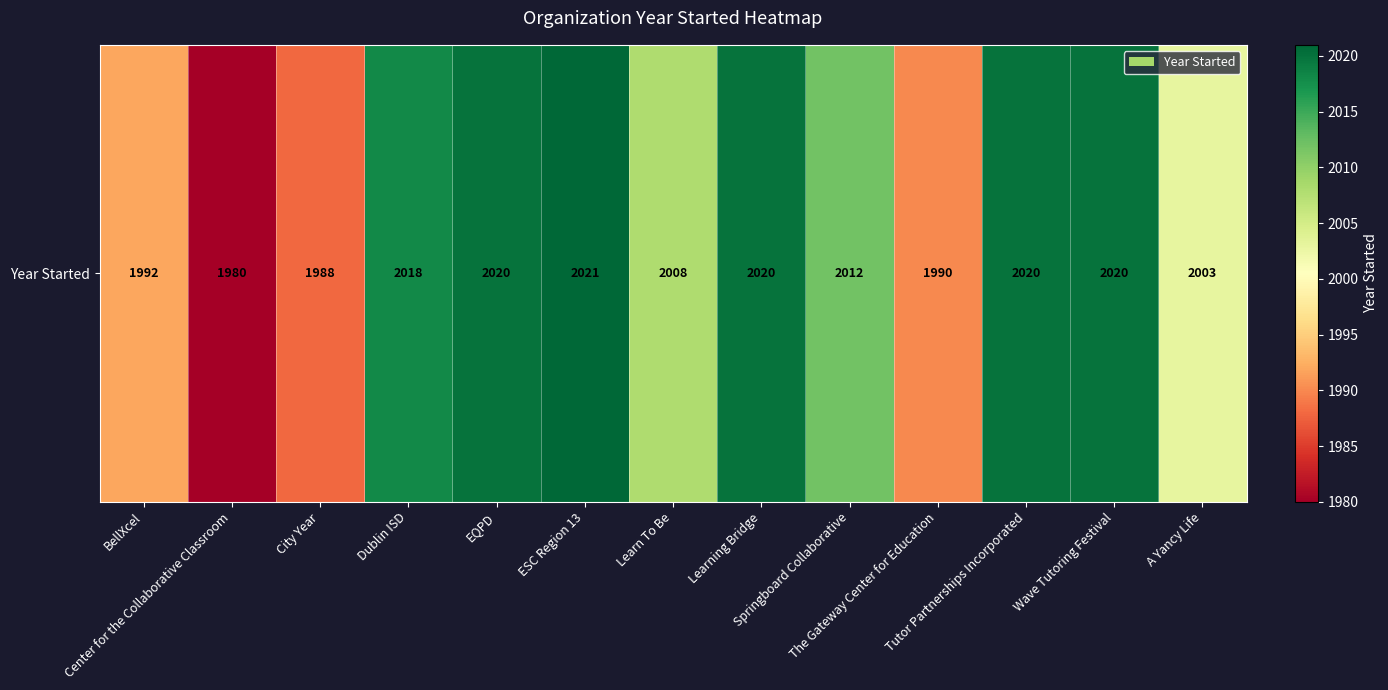

Where is the data nearest to the value 2000?

A Yancy Life